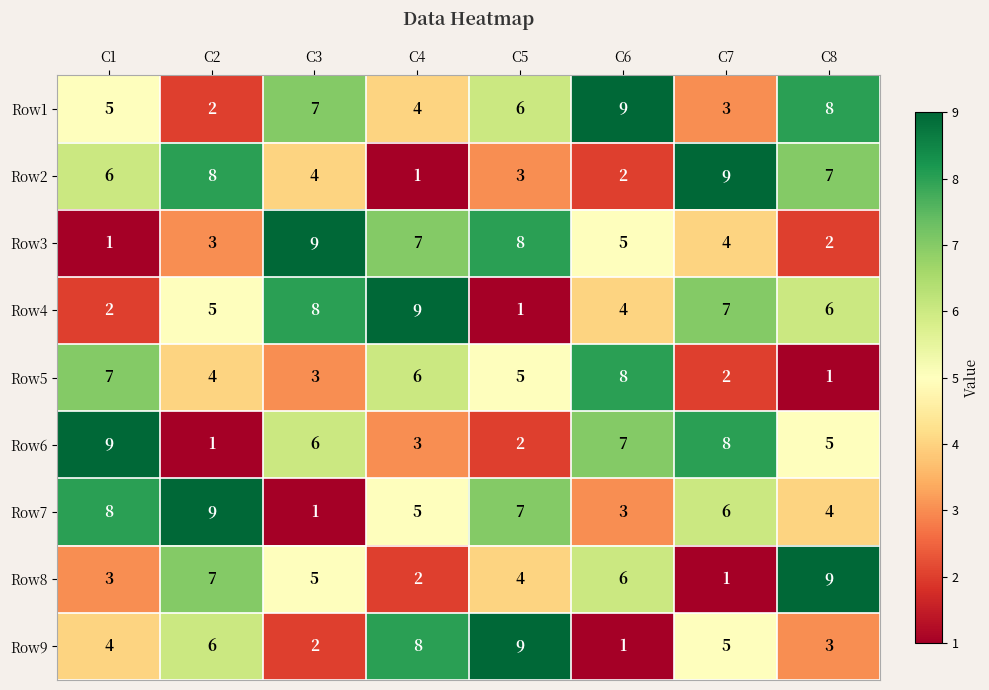

Between C6 and C8, which series saw the biggest shift?

Row5